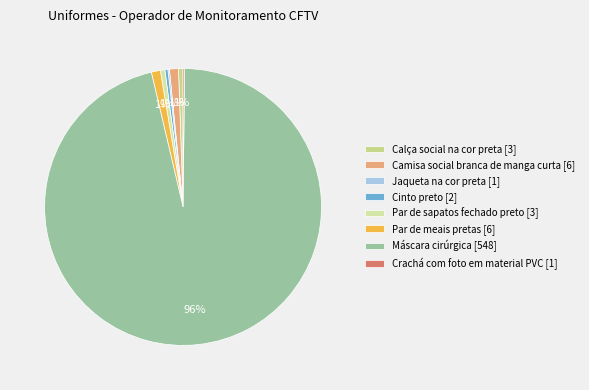

Combined, what portion of the pie is Par de meais pretas and Jaqueta na cor preta?

1.2%